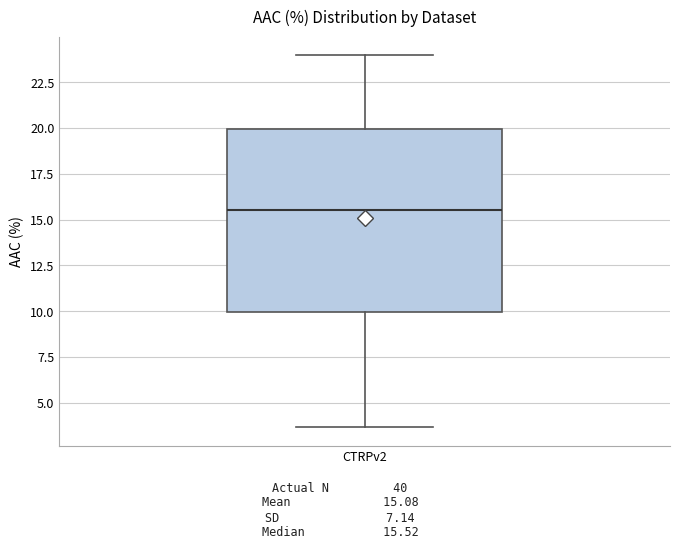

Read this box plot against the y-axis: the position of the median line, the range covered by the box, and the ends of both whiskers. The values are not printed on the chart, so give them approximately, as read against the axis.

median 15.5, box 10.0 to 20.0, whiskers 3.5 to 24.0